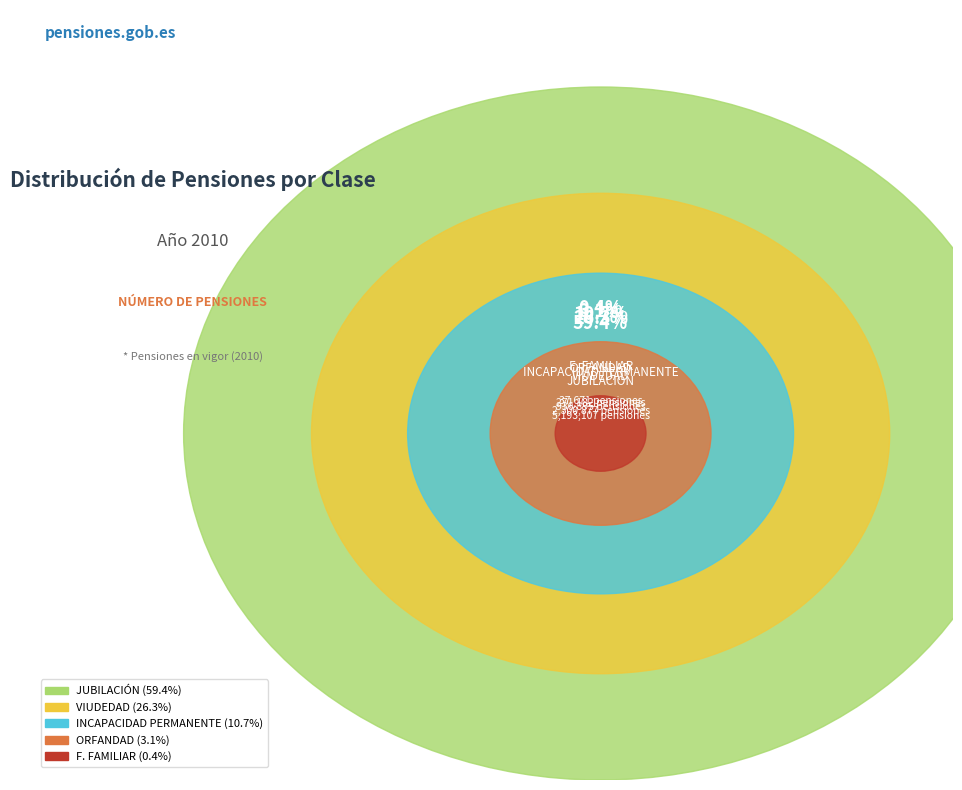

Rank the categories by value from highest to lowest.

JUBILACIÓN, VIUDEDAD, INCAPACIDAD PERMANENTE, ORFANDAD, F. FAMILIAR